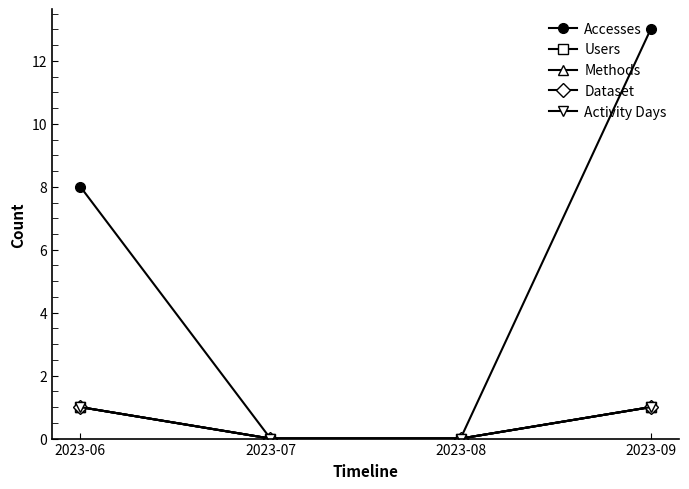

Does the chart have visible grid lines?

No